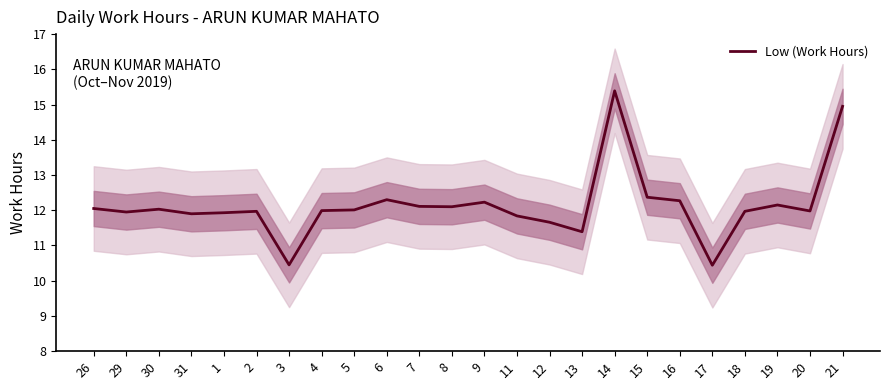

The chart shows a value of 3.5 at 15. True or false?

False